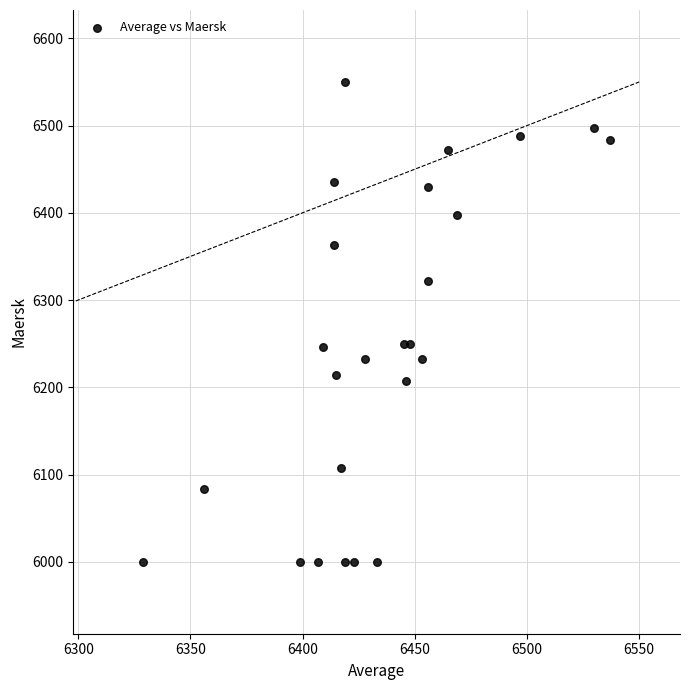

What is the range of X values (max minus min)?

208